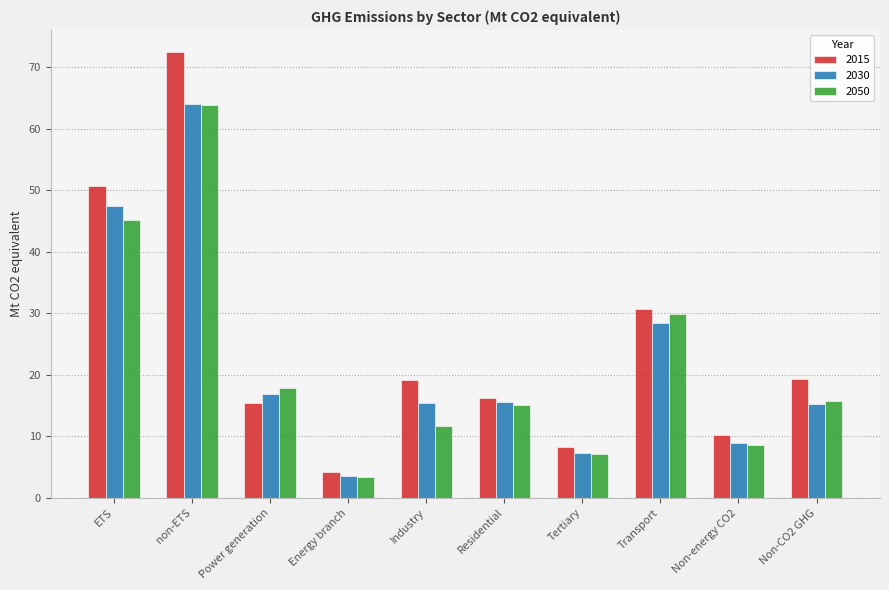

Where is 2015 nearest to the value 38?

Transport